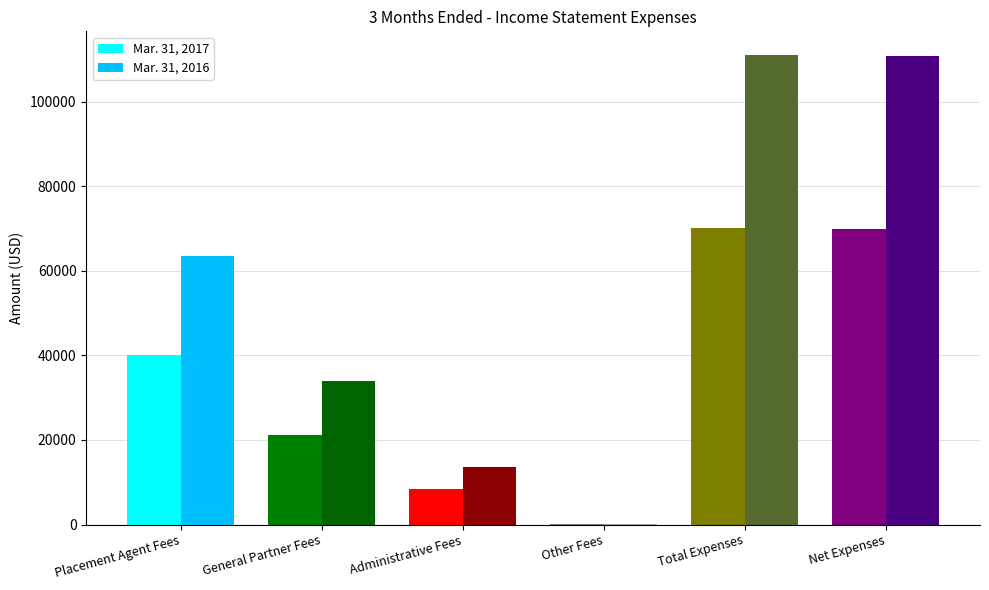

What are all the series names shown in the legend?

Mar. 31, 2017, Mar. 31, 2016